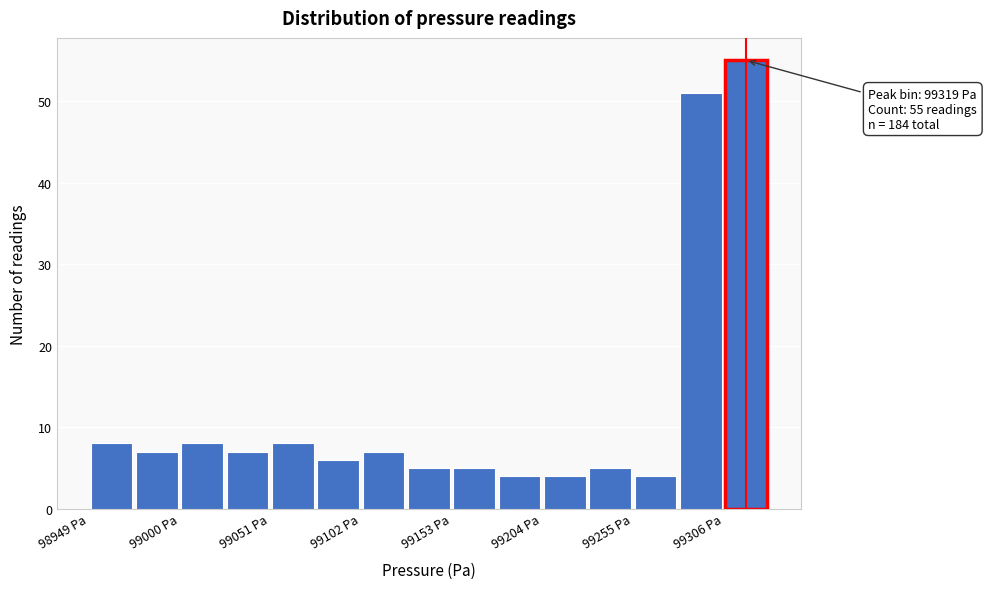

Around what value on the x-axis is the tallest bar? Give the approximate position of its centre, as read against the axis.

99320